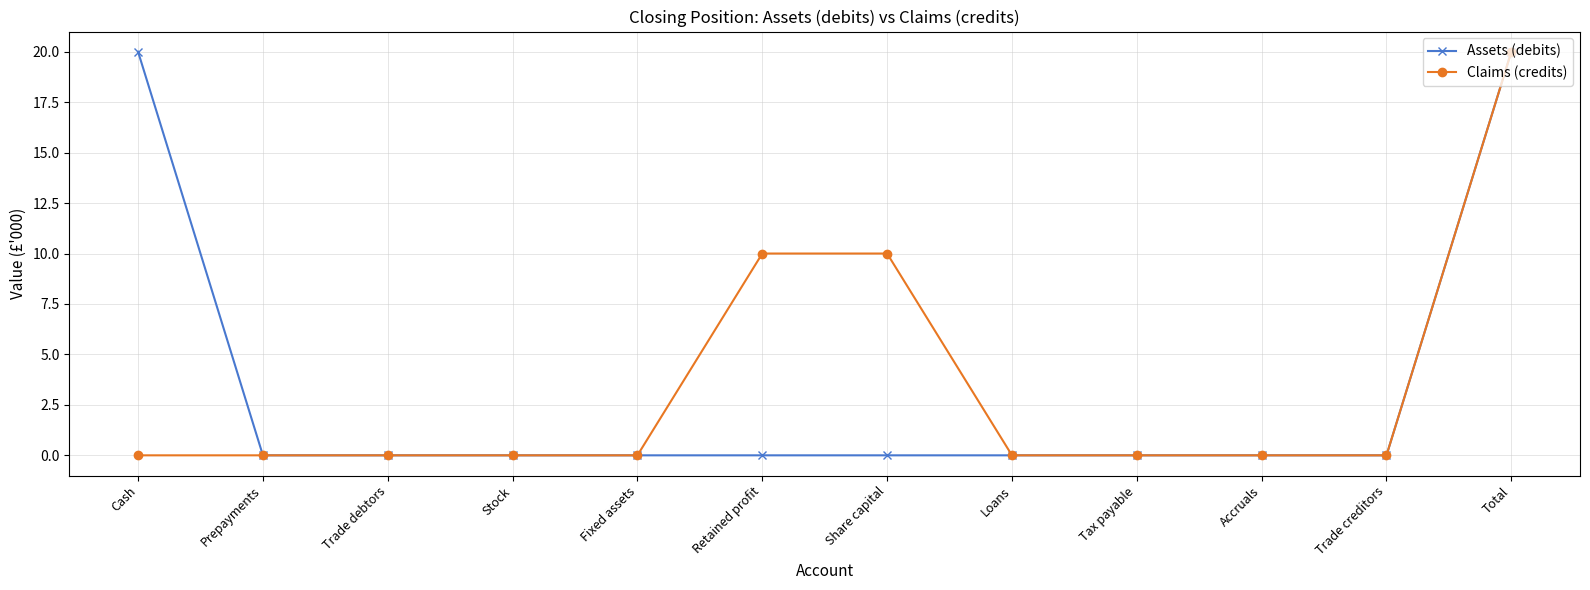

What is the maximum value for Claims (credits)?

20